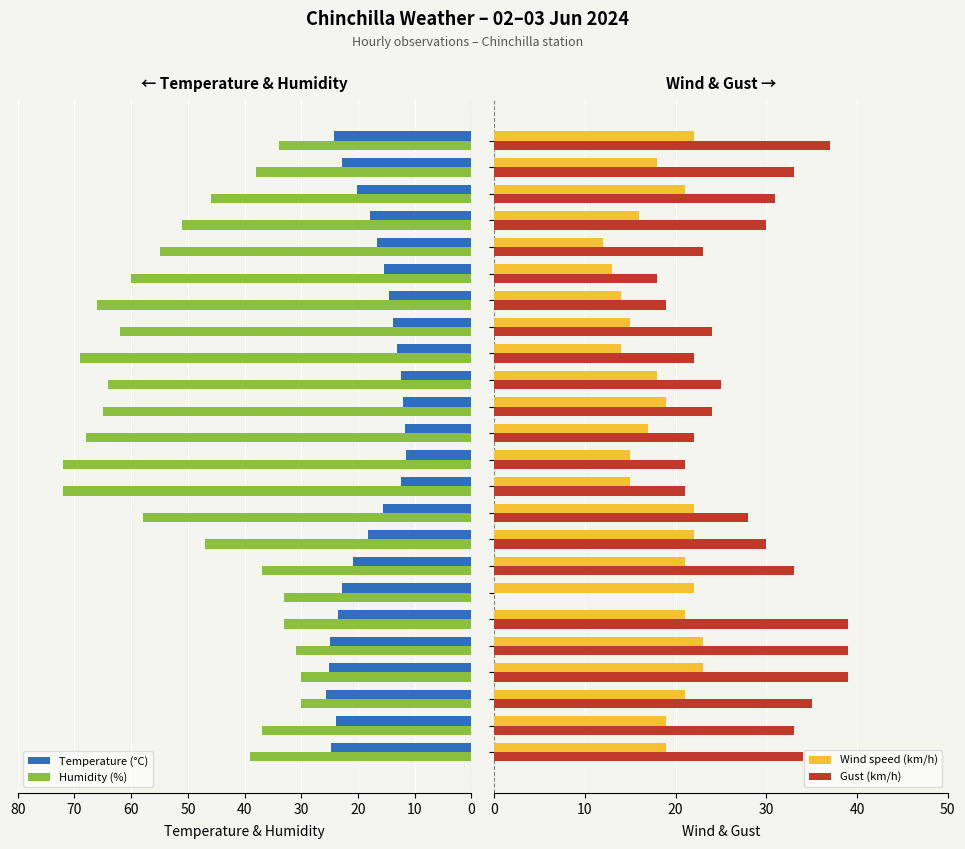

Rank the series by their maximum value, from lowest to highest.

Wind speed (km/h), Temperature (°C), Gust (km/h), Humidity (%)